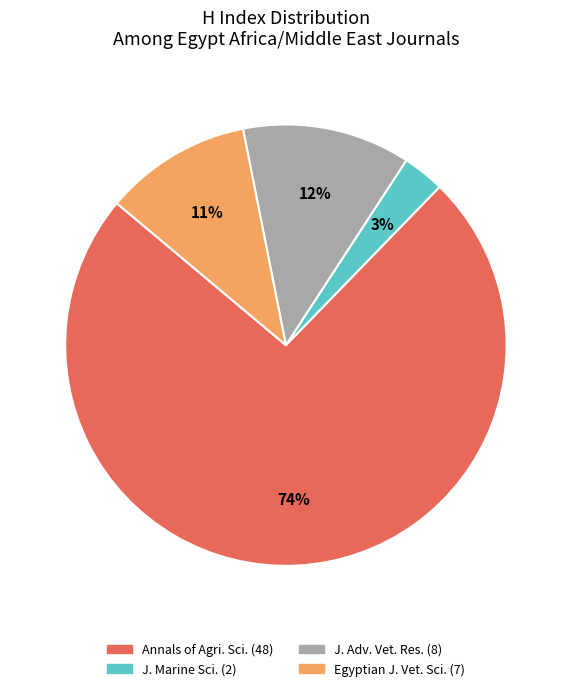

Does any single category account for the majority?

Yes